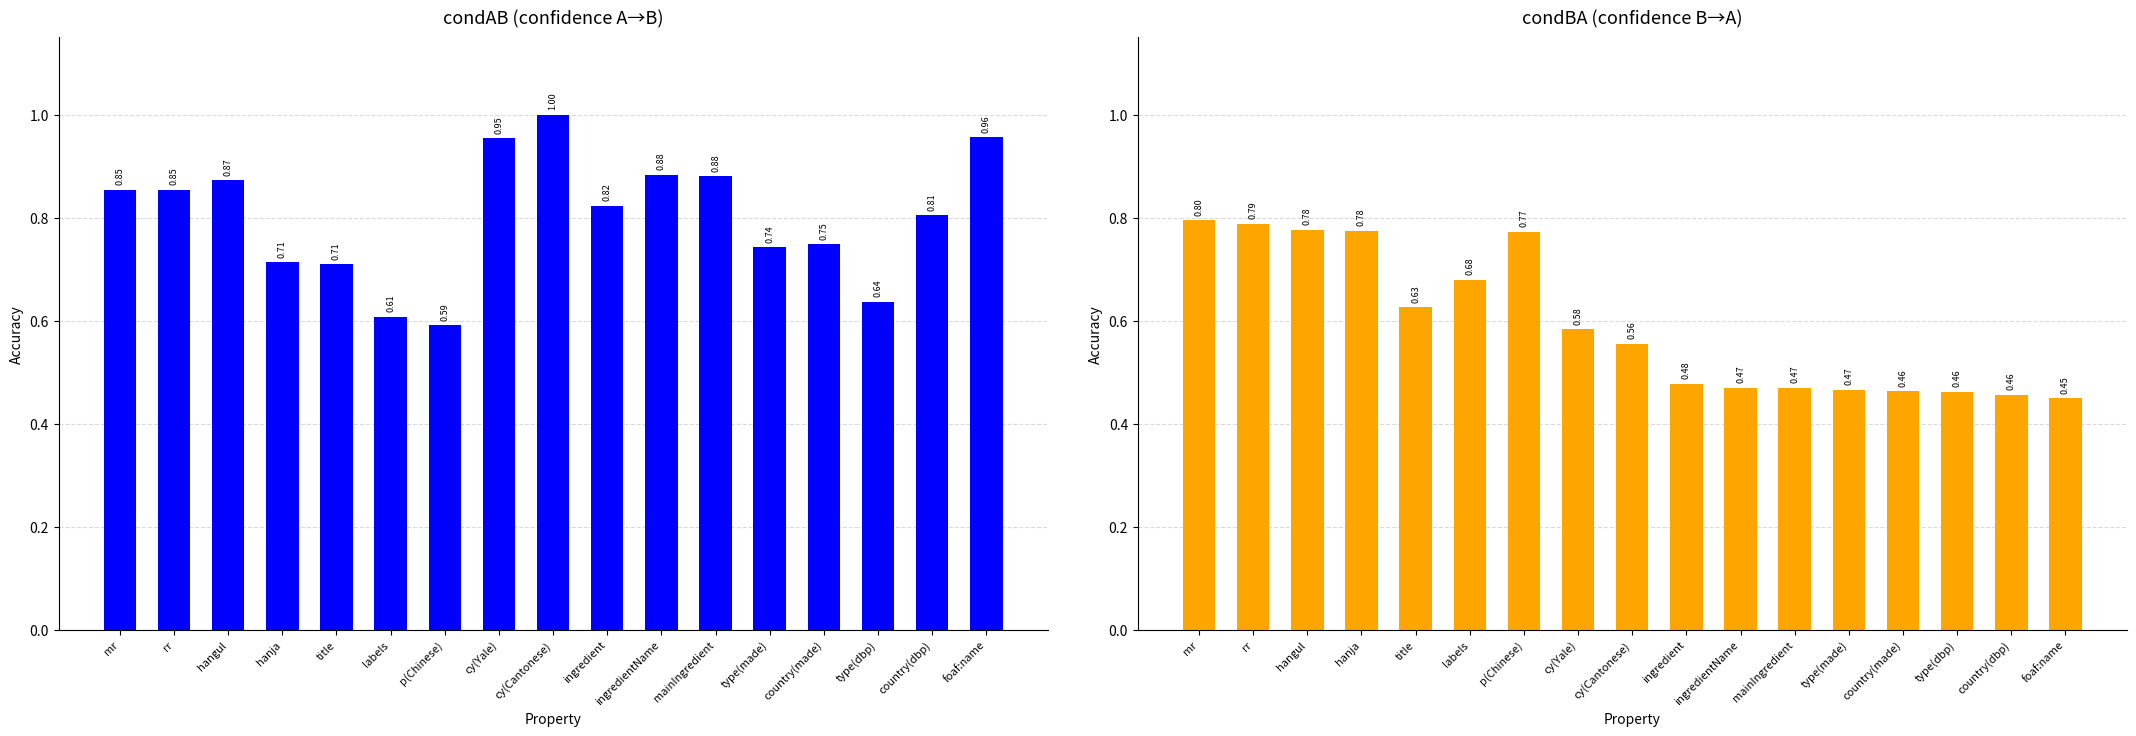

What is the value of the condBA bar at the 15th from the left?

0.5